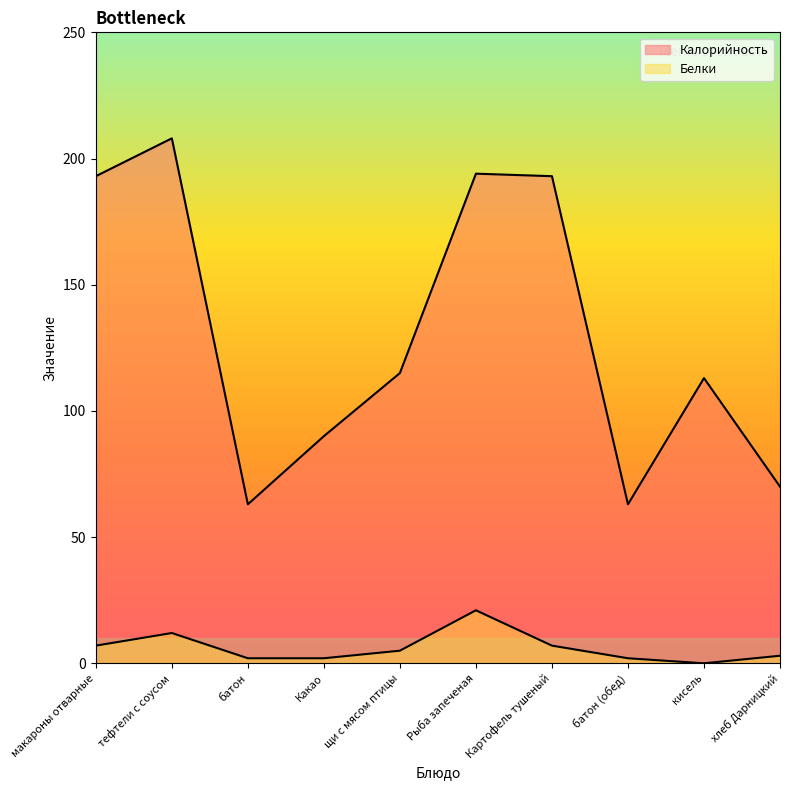

True or false: Калорийность and Белки intersect in this chart.

False